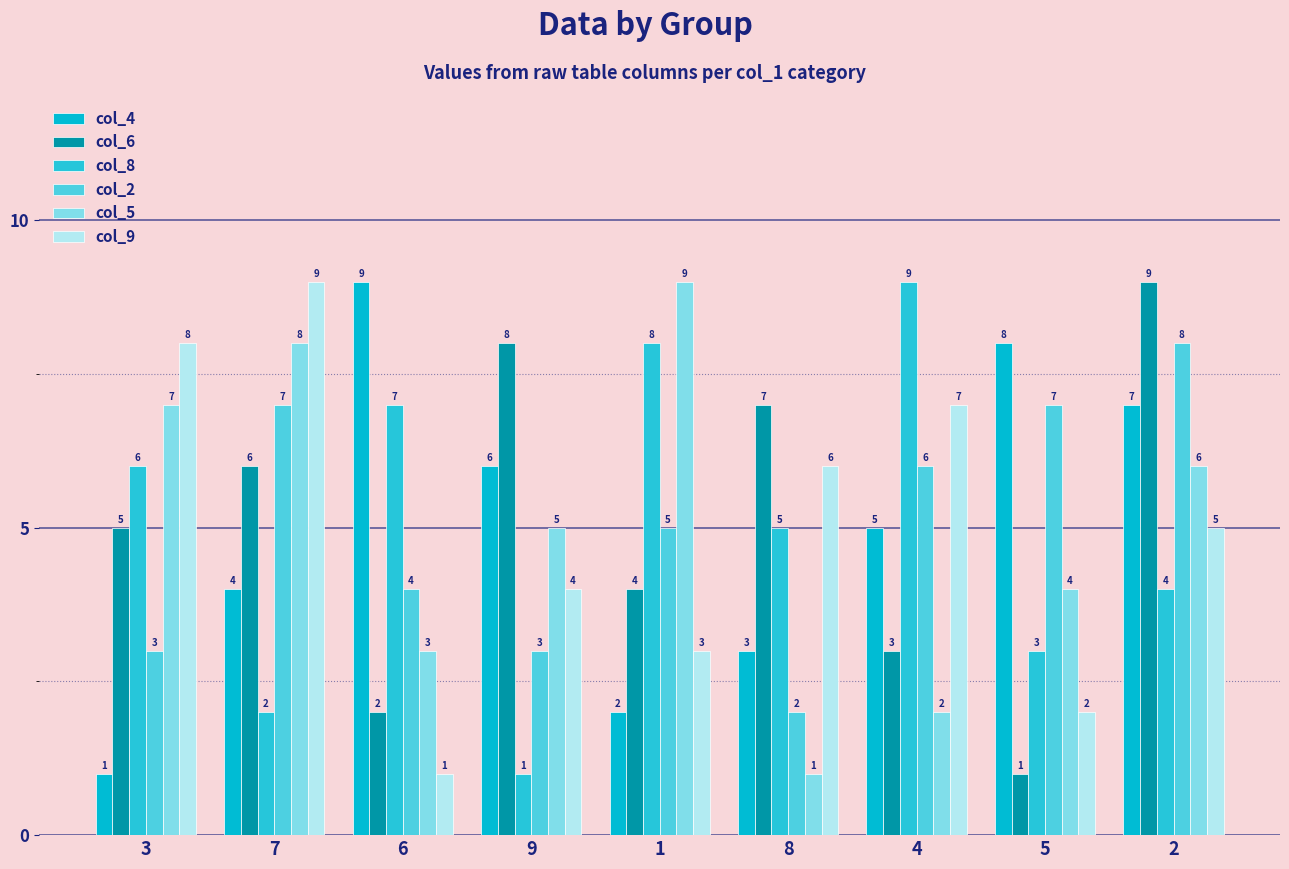

List the labels in order of col_9 value, largest first.

7, 3, 4, 8, 2, 9, 1, 5, 6